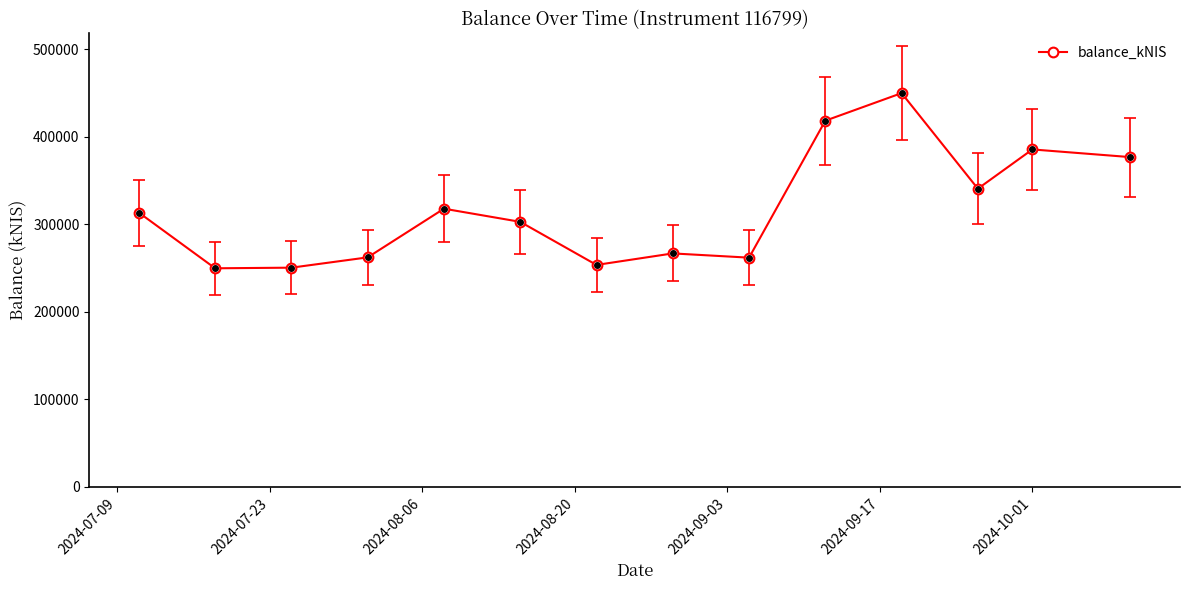

What is the difference between the maximum and minimum values?

200047.6